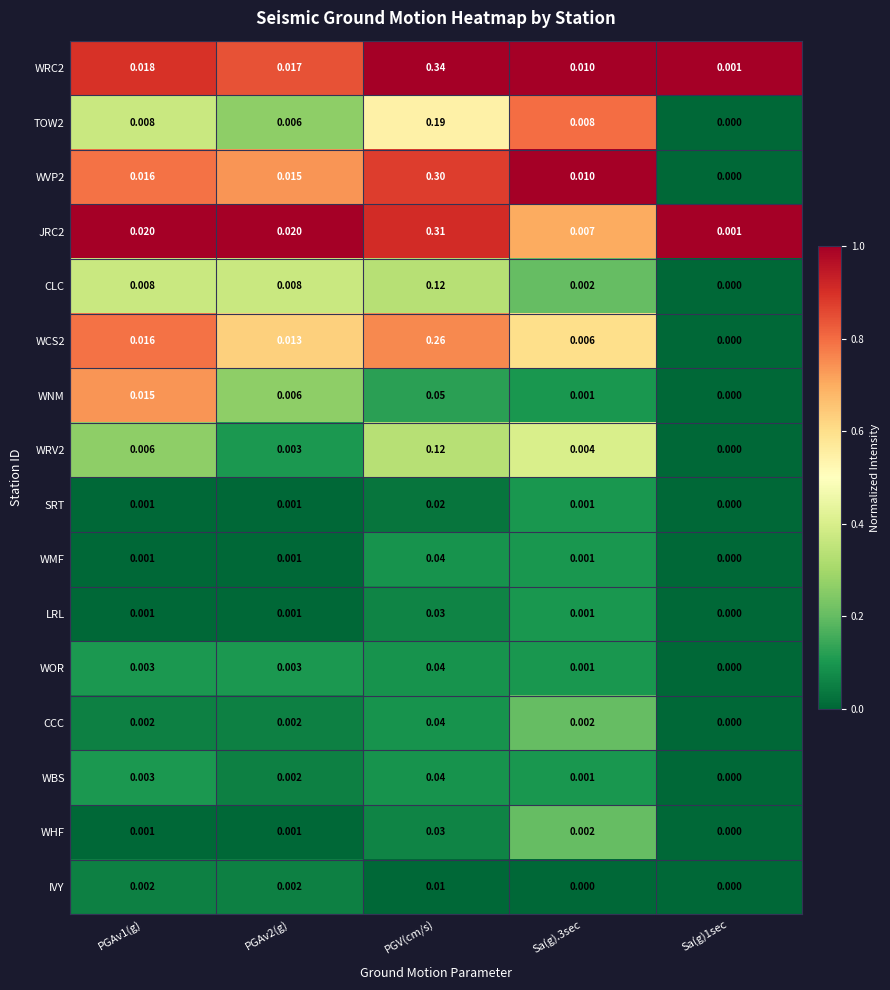

Is the value of TOW2 at PGAv1(g) greater than the value of WBS at PGV(cm/s)?

No